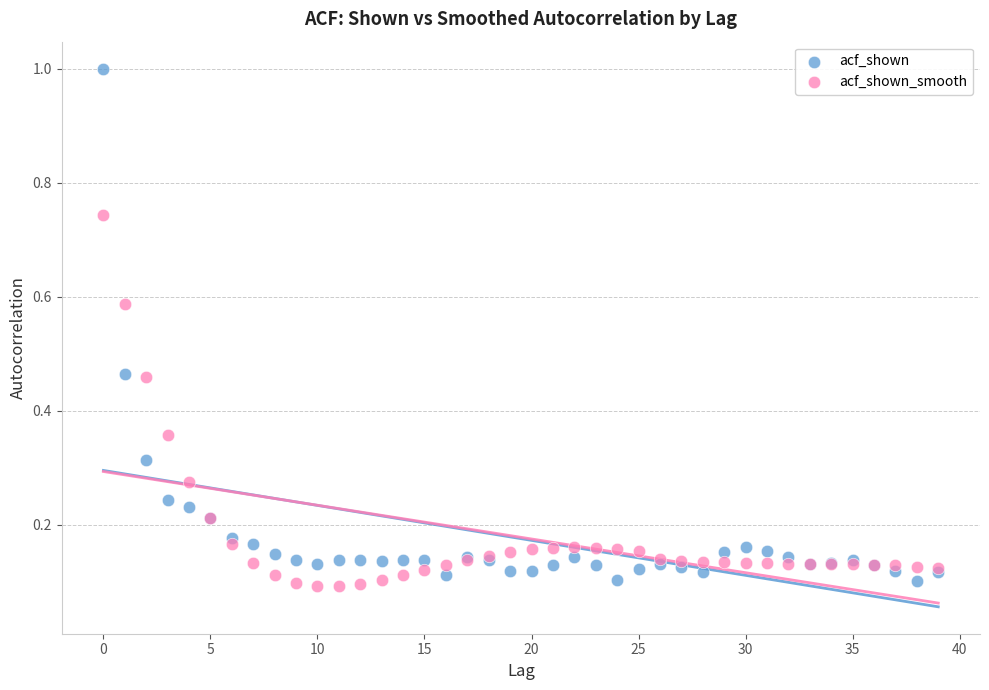

Which series contains the highest Y value?

acf_shown